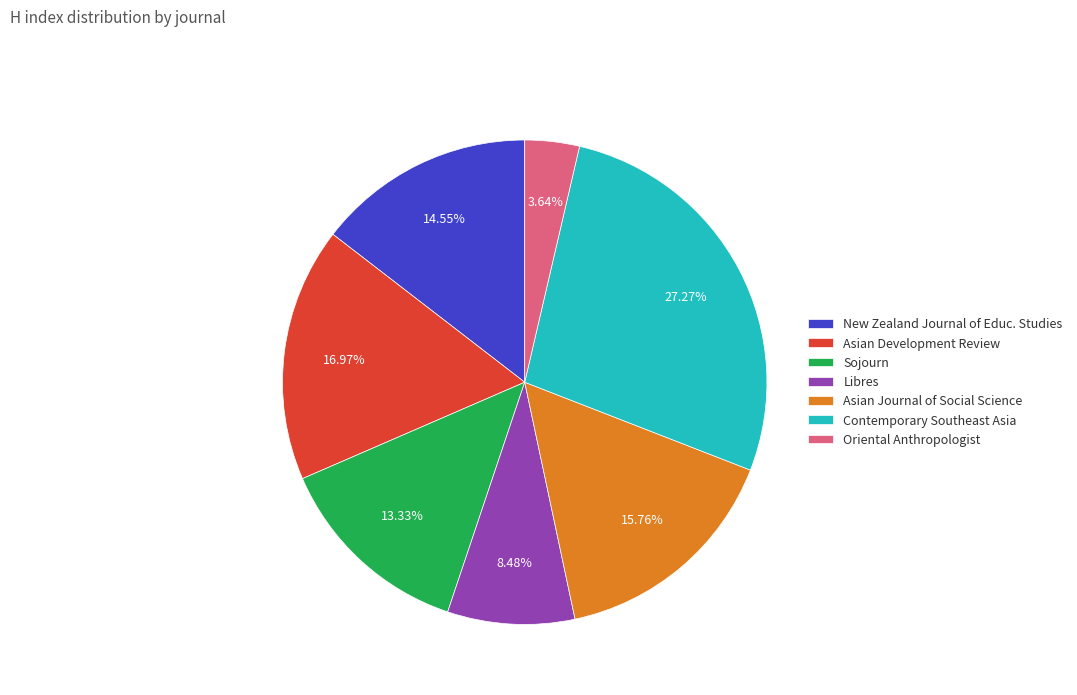

To the nearest percent, what is the difference between the largest and smallest slice percentages?

24%